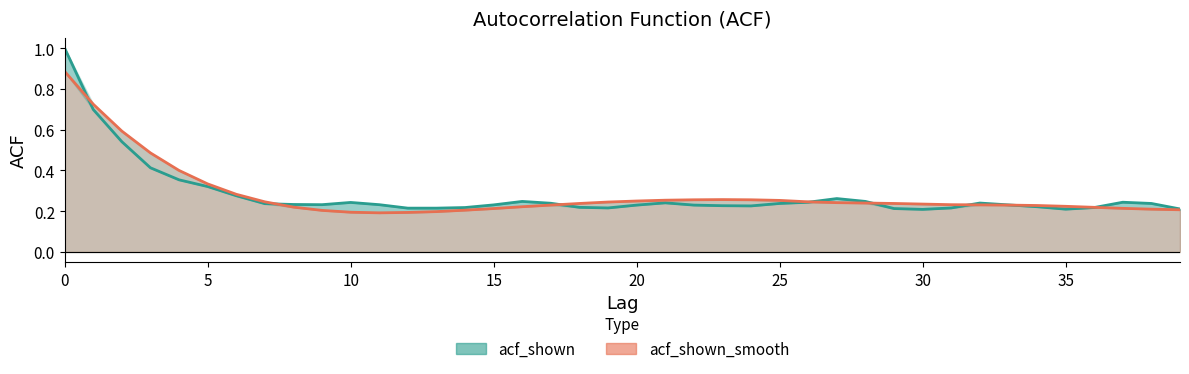

What is the total value across all series at 16?

0.5